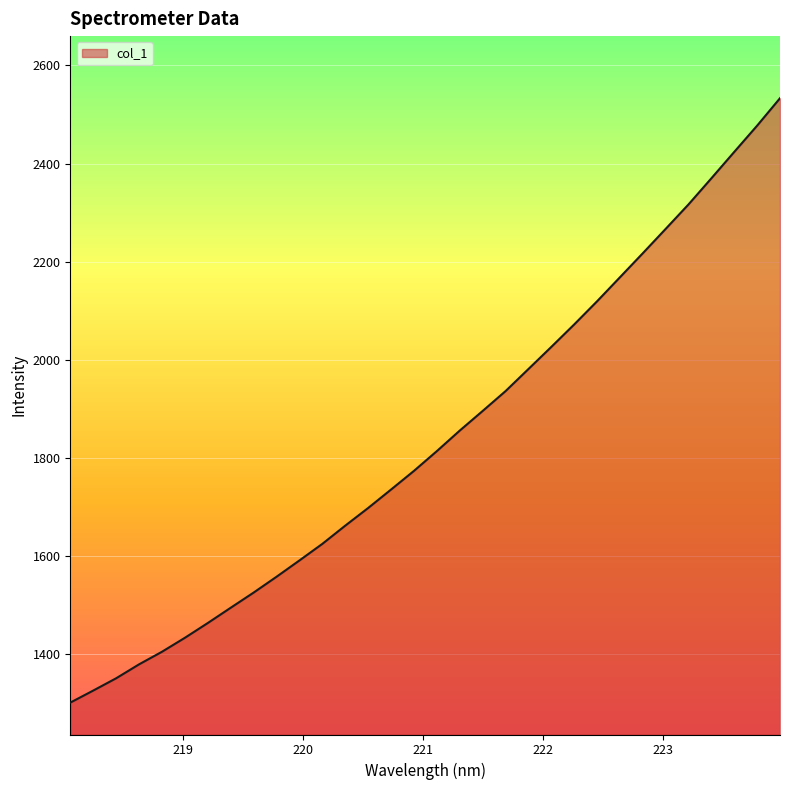

What is the difference between the maximum and minimum values?

1232.7